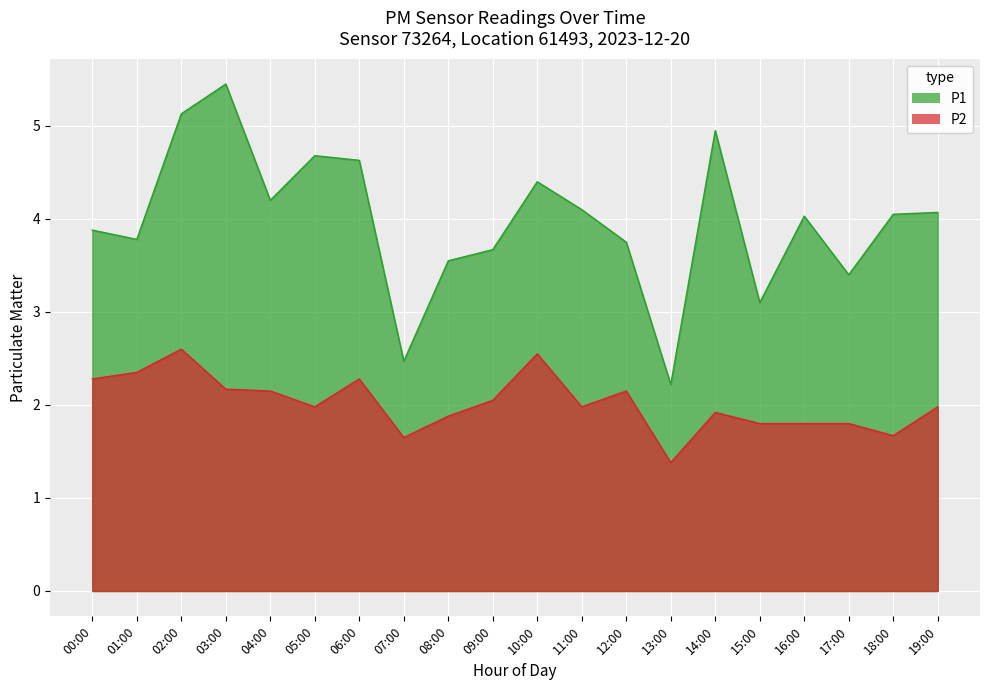

Is the value of P2 at 14:00 greater than the value of P1 at 02:00?

No